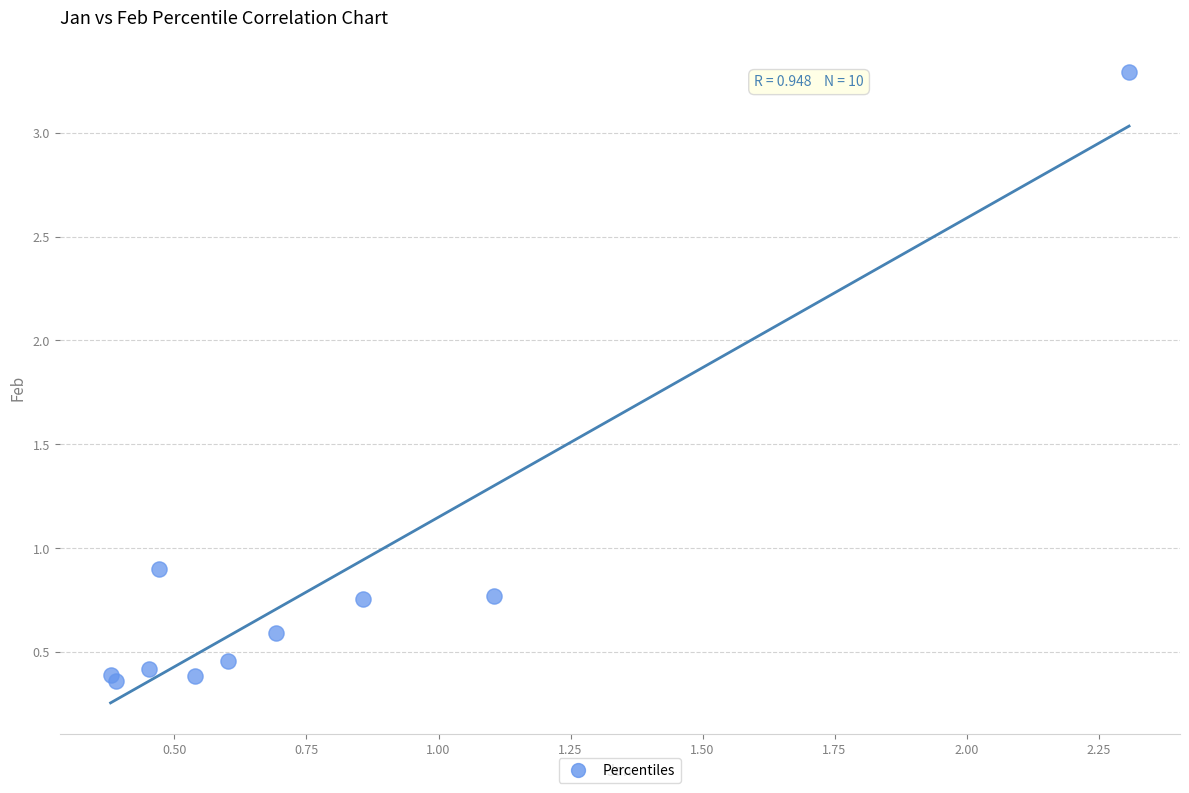

What Y value in the scatter plot is closest to 1?

0.9